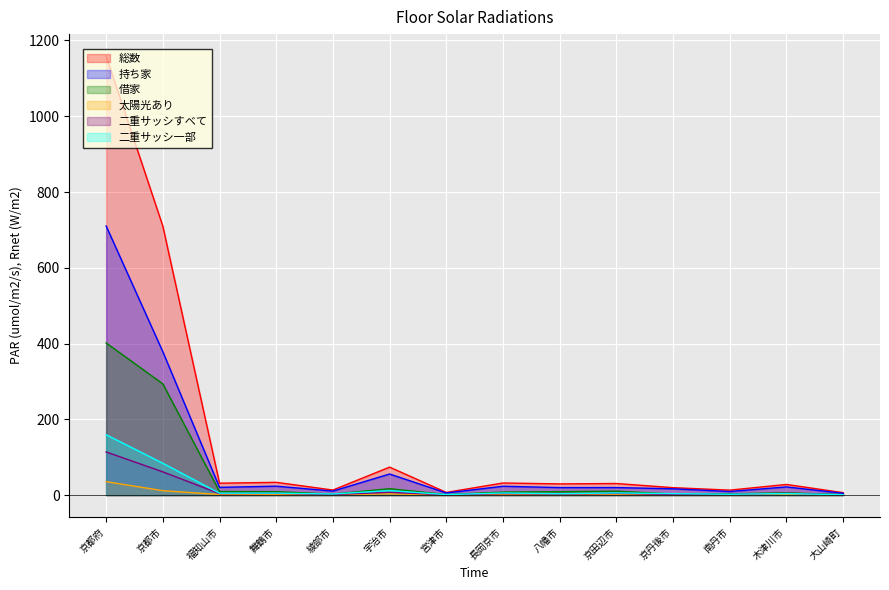

The value of 二重サッシすべて at 京都市 is 23.4. True or false?

False